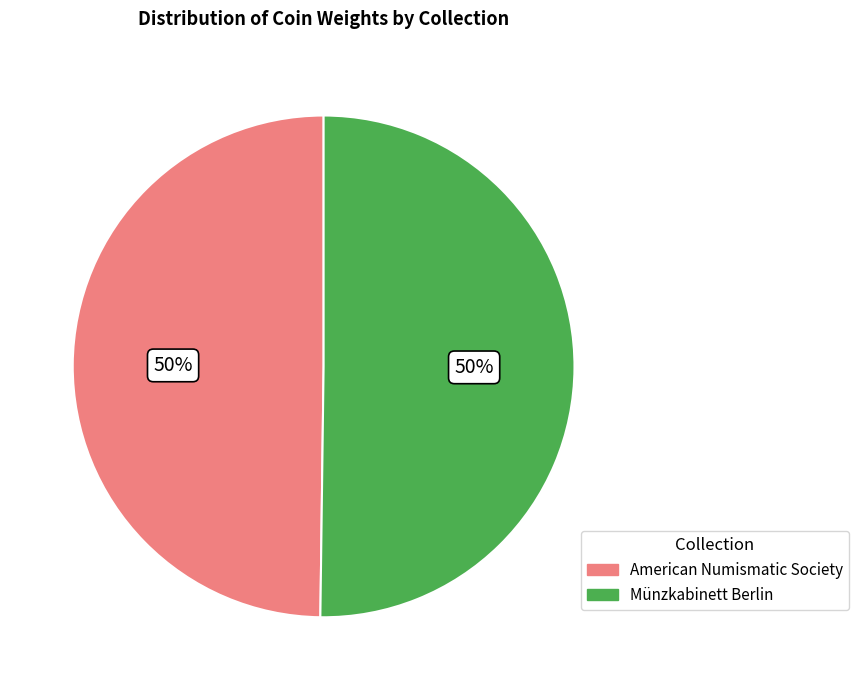

Combined, do American Numismatic Society and Münzkabinett Berlin account for over 50%?

Yes